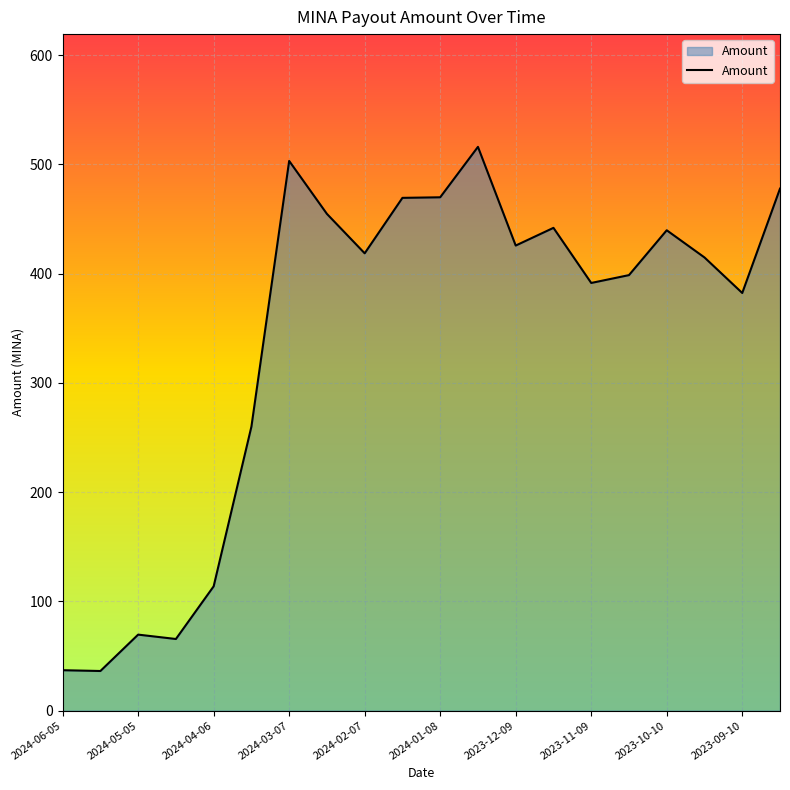

What is the greatest value displayed?

516.1